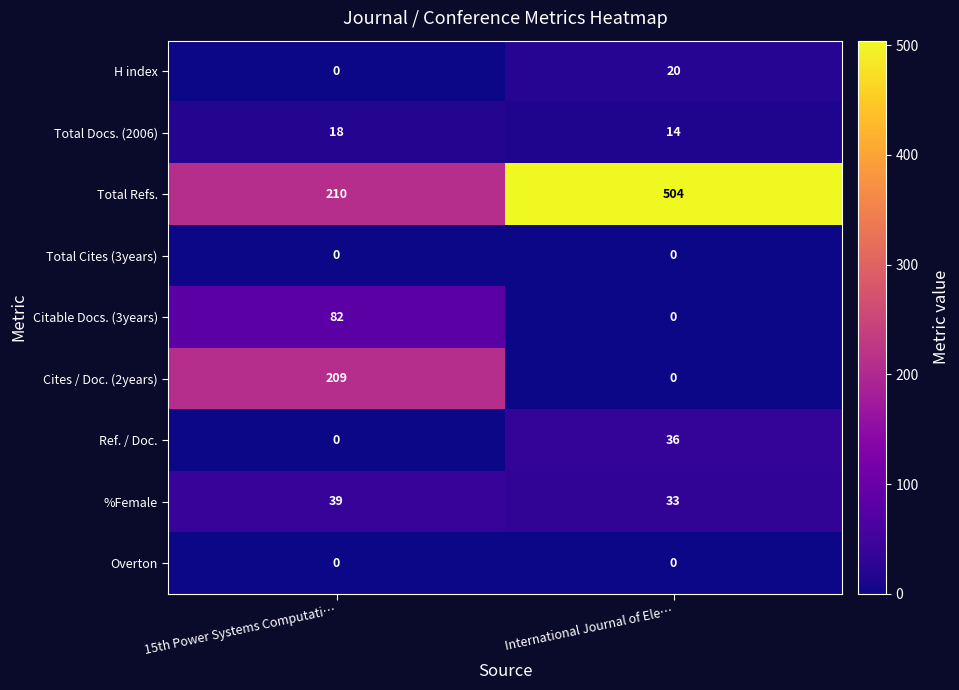

At which label is Cites / Doc. (2years) closest to 104?

International Journal of Ele…